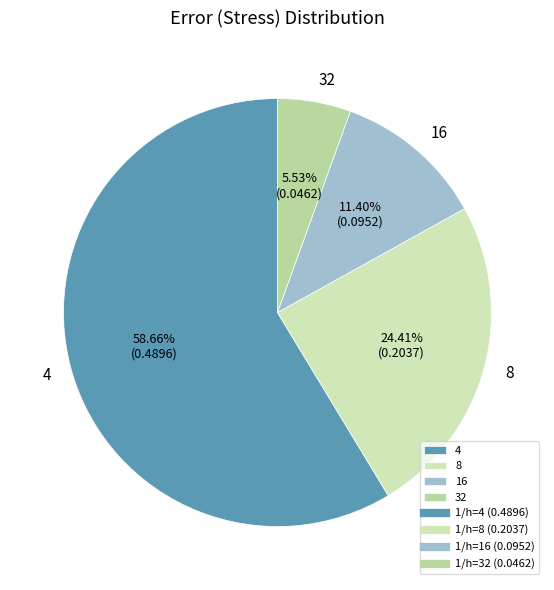

Is 8 the majority of the pie?

No